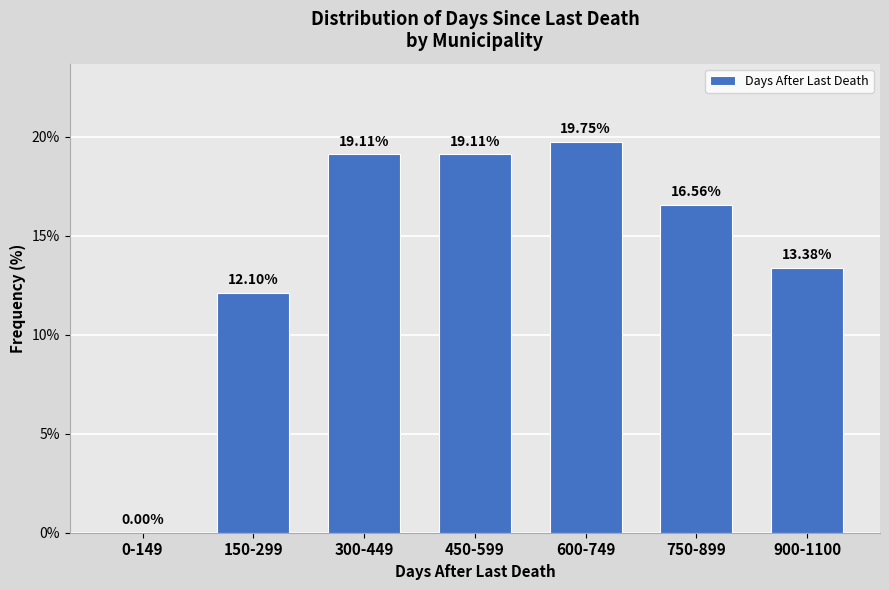

What is the sum of the values at 750-899 and 600-749?

36.3